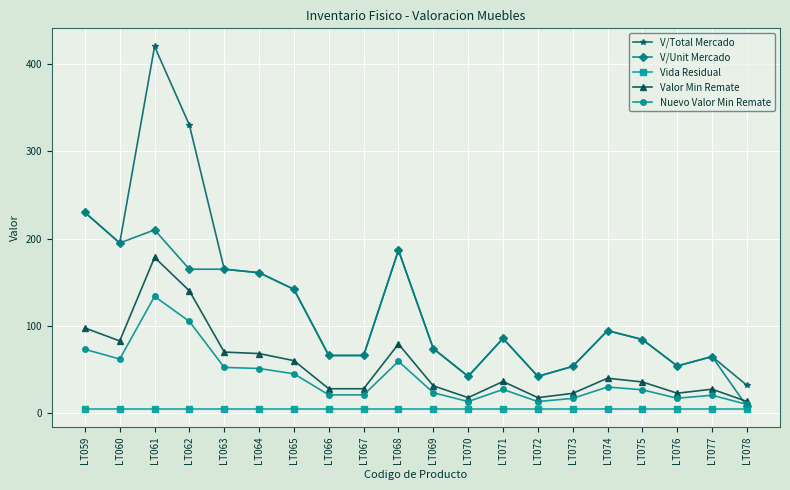

True or false: V/Total Mercado has more than 1 interior local peaks.

True